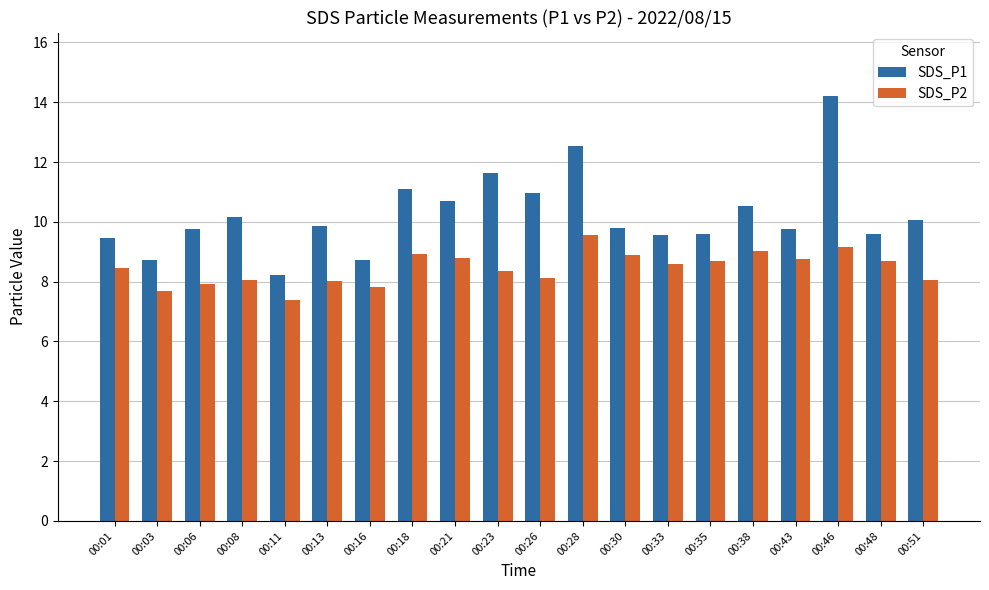

What is the value of the SDS_P1 bar at the 19th from the left?

9.6